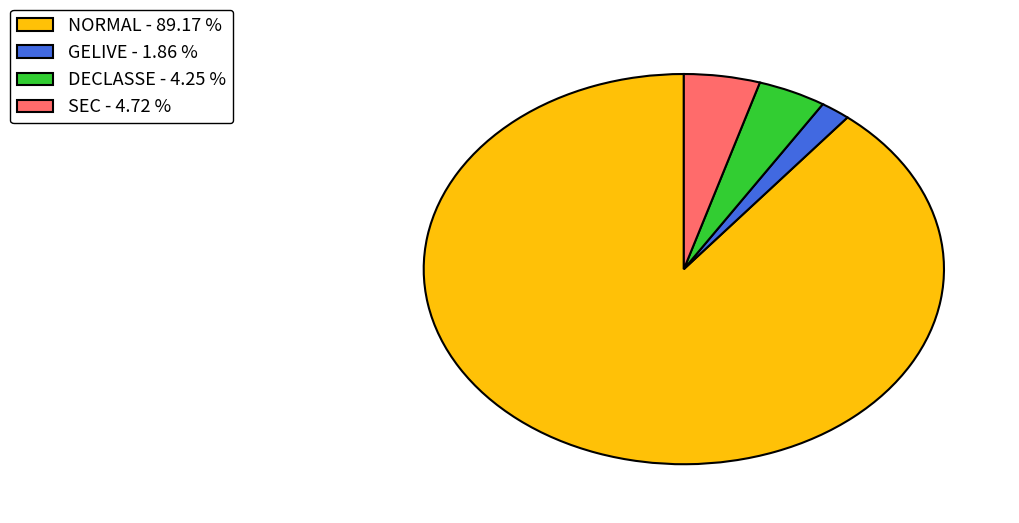

Is NORMAL the majority of the pie?

Yes